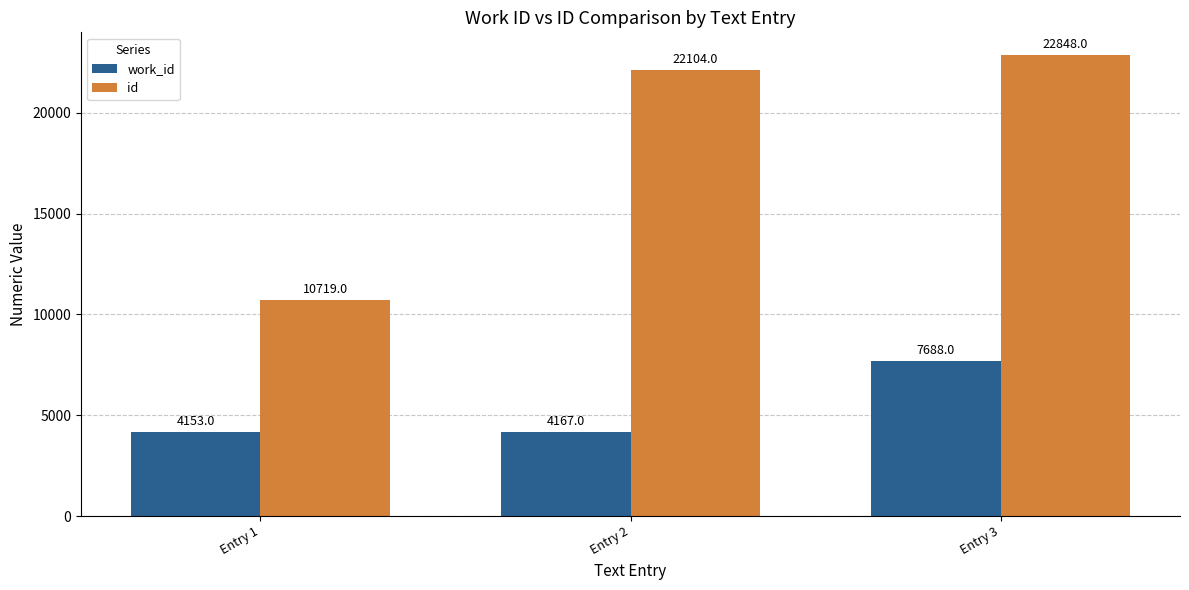

At which label does work_id reach its minimum?

Entry 1